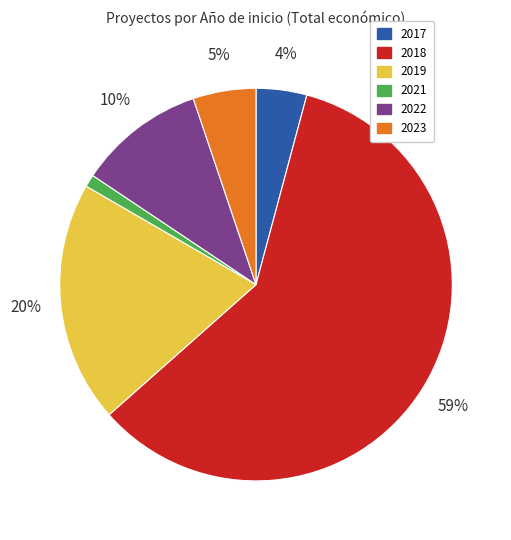

How many segments does this pie chart have?

6